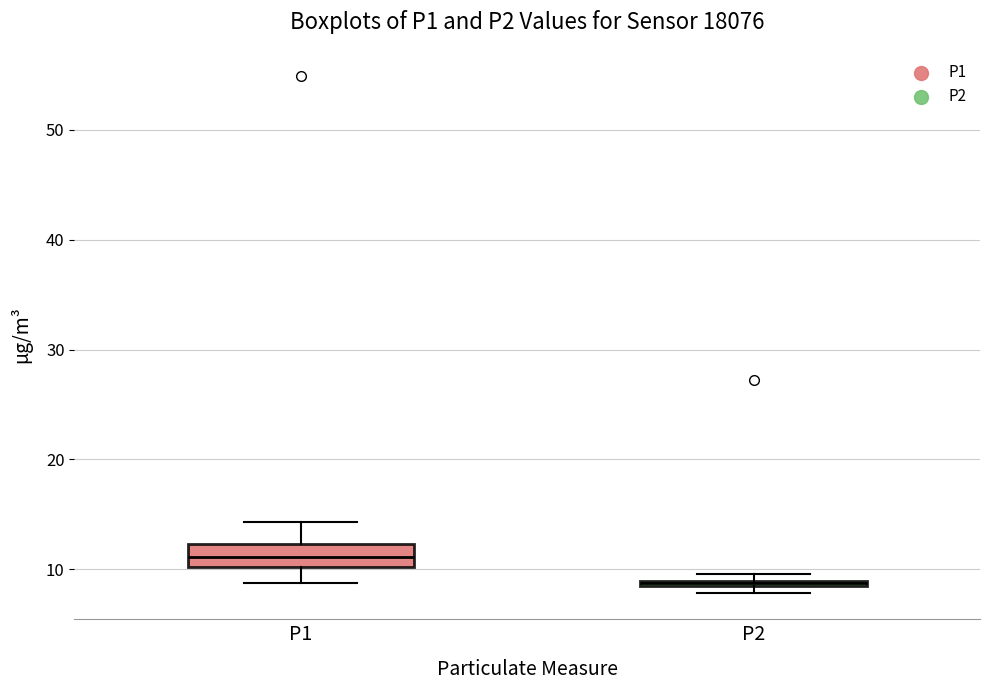

Comparing the boxes themselves (not the whiskers), which one is the tallest?

P1